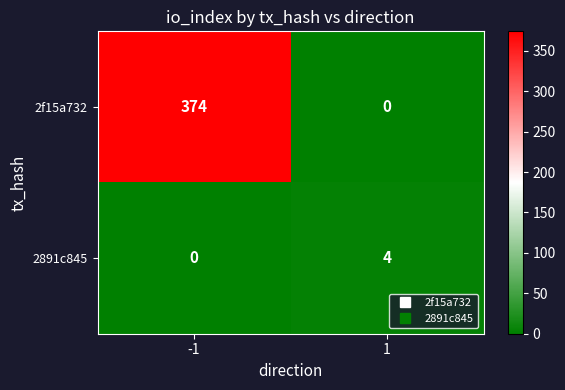

Reading left to right, transcribe all the data shown in this chart.

2f15a732: 374	0
2891c845: 0	4